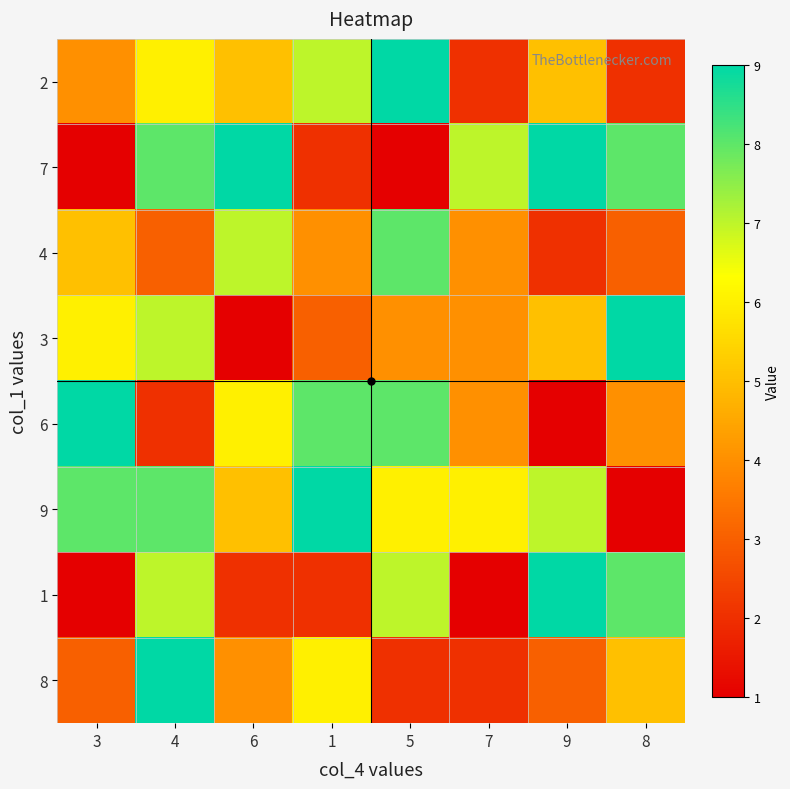

Which has a higher value, 1 or 7?

1